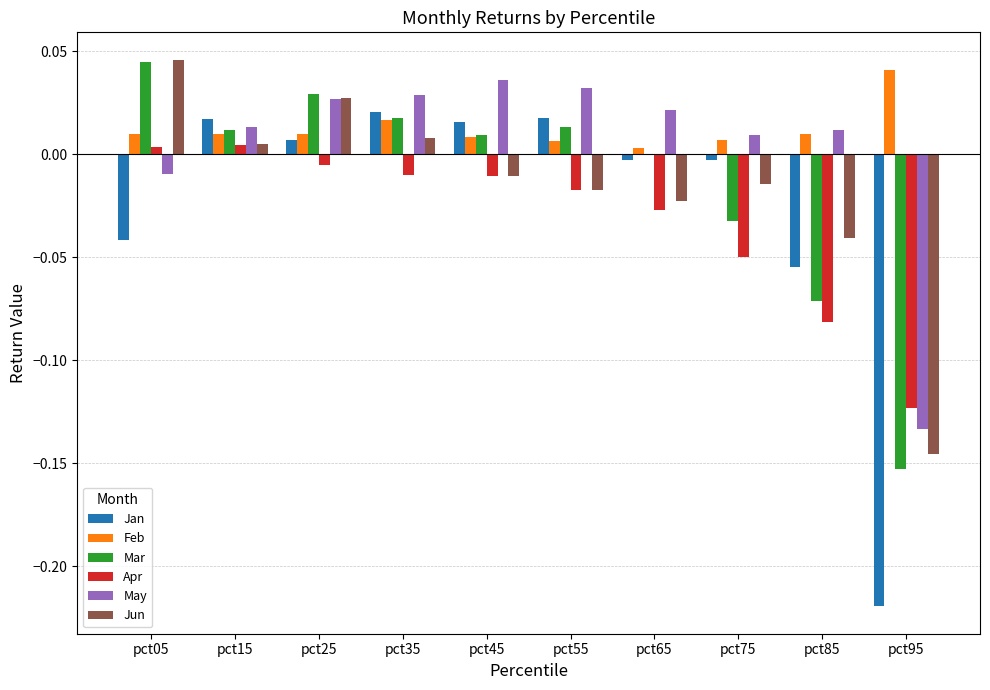

Are the bars horizontal?

No